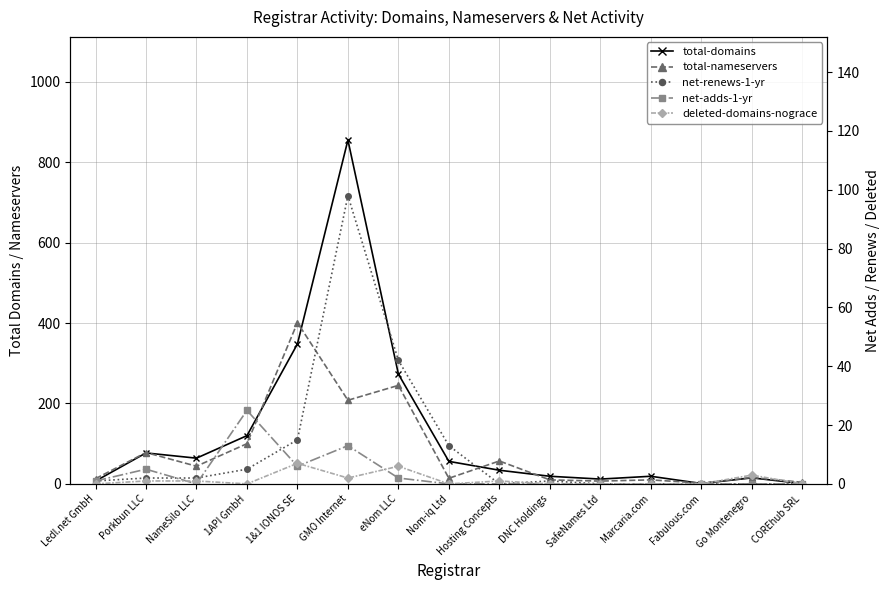

At which category does net-renews-1-yr reach its first local peak?

GMO Internet